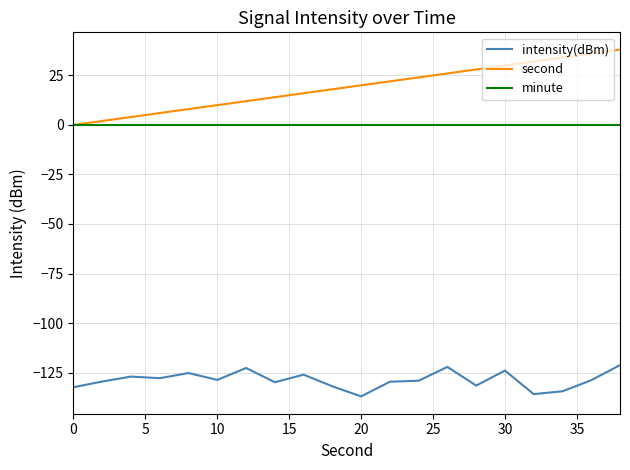

Which series has the widest spread of values?

second